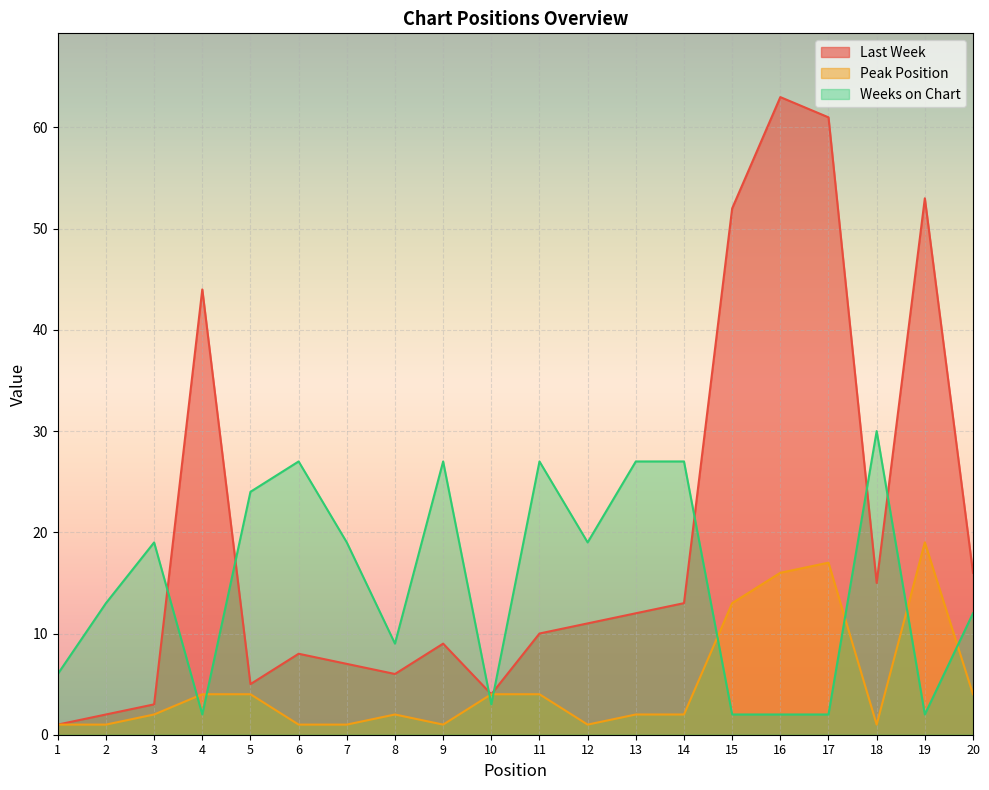

What is the total value across all series at 12?

31